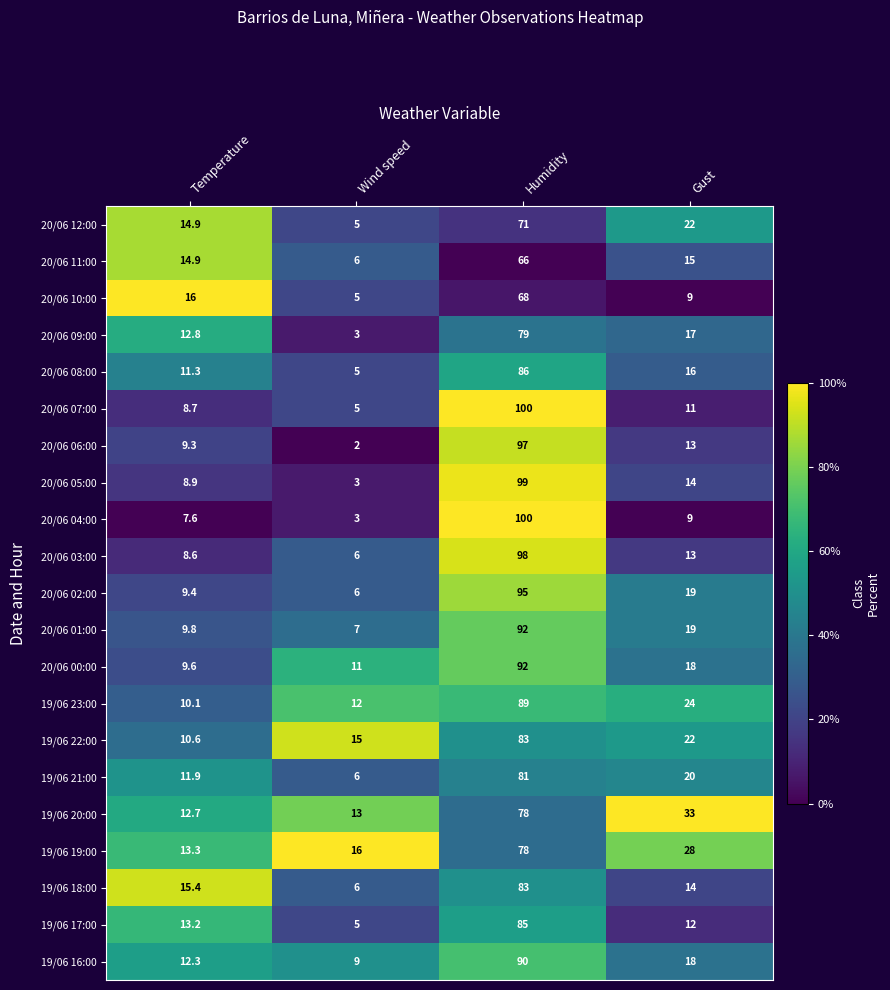

The 19/06 20:00 series shows 12.7 at Temperature. True or false?

True